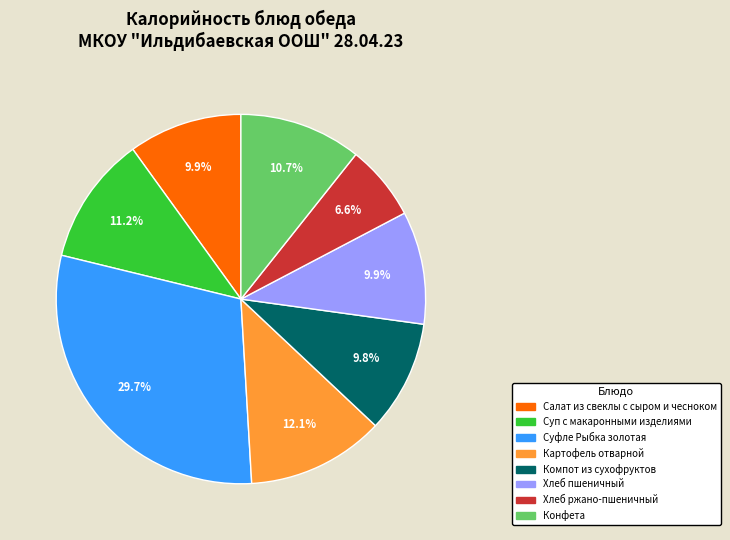

How much of the chart is everything except Компот из сухофруктов?

90.2%